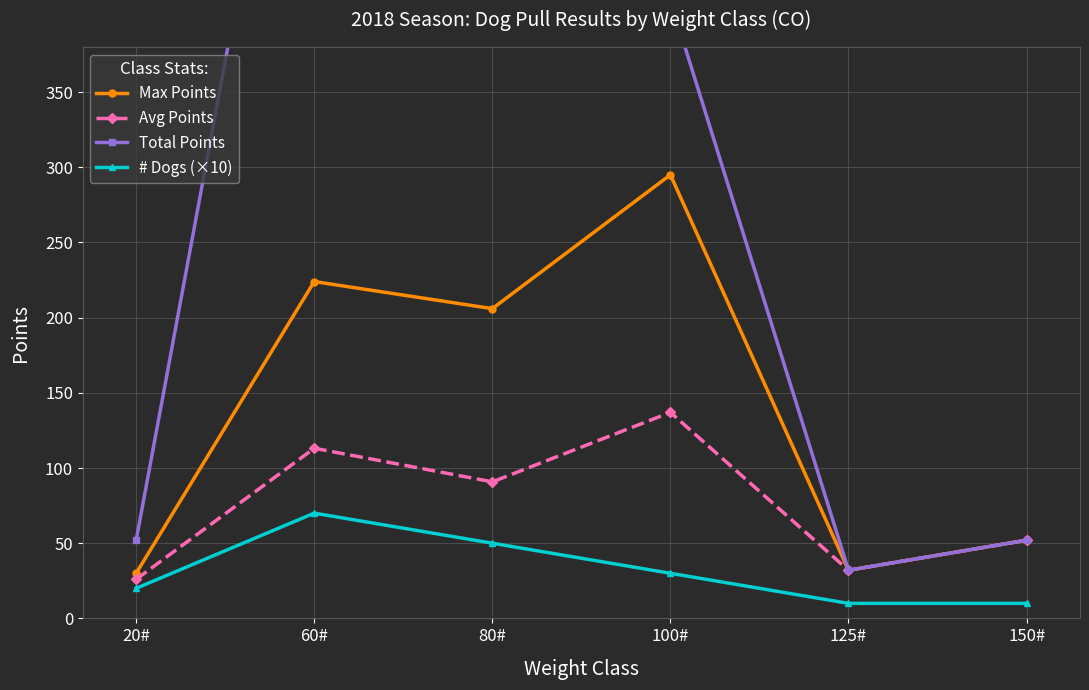

True or false: # Dogs (×10) has a value of 20.0 at 20#.

True